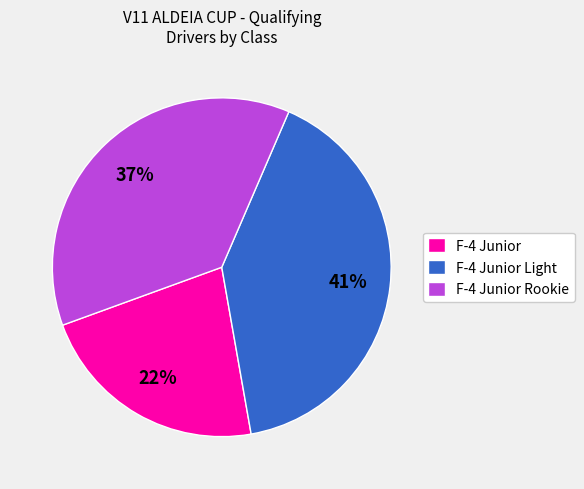

Is the sum of F-4 Junior Rookie and F-4 Junior Light greater than half?

Yes